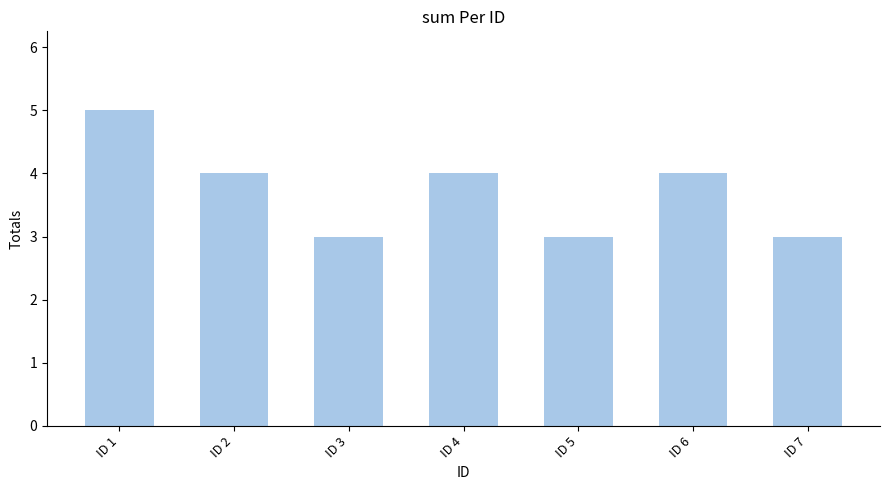

Which category has the highest value across all series?

ID 1